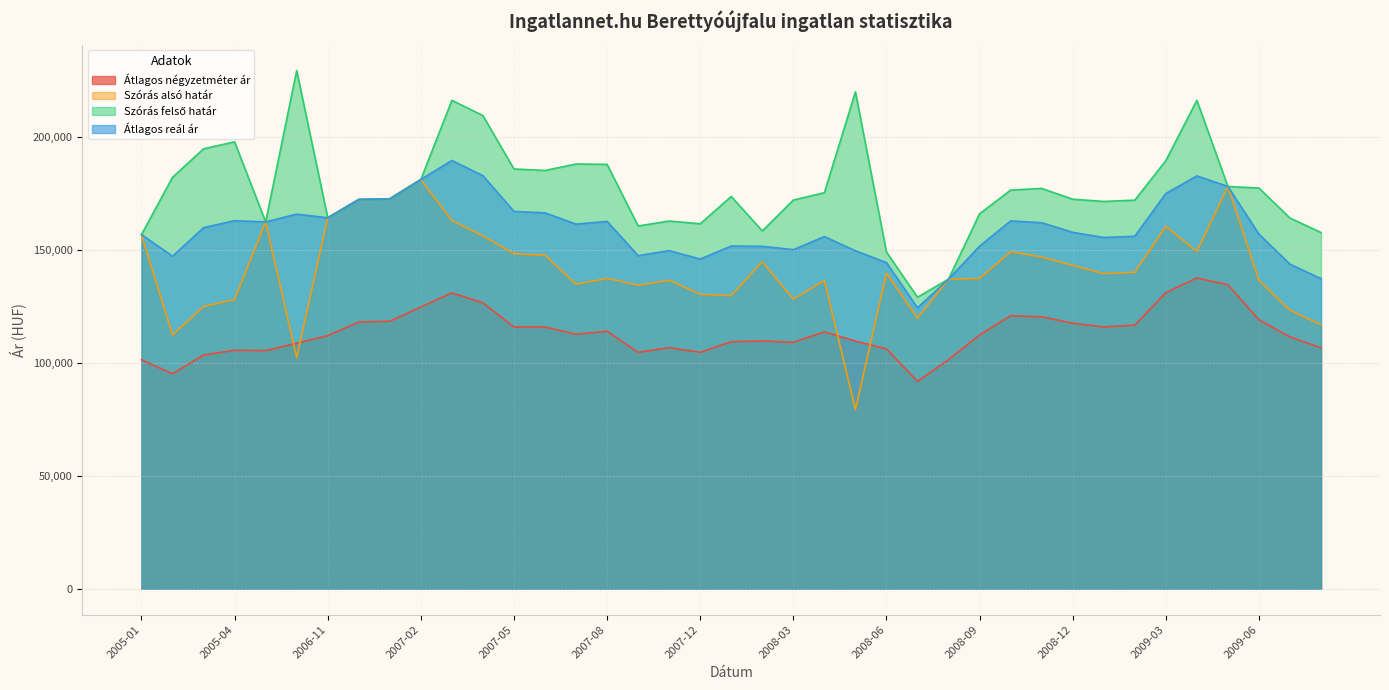

How many lines are shown in the chart?

4